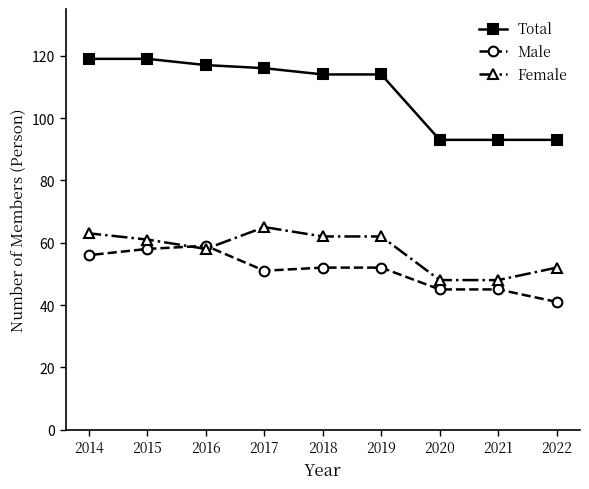

How many lines are shown in the chart?

3